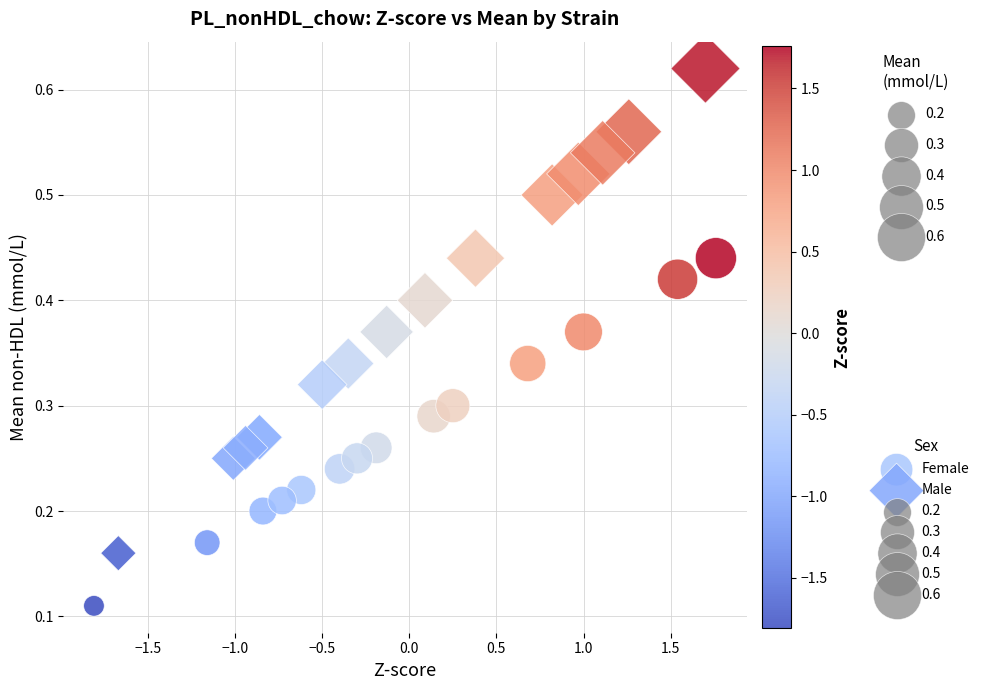

Which series has the largest Y range (max minus min)?

Male